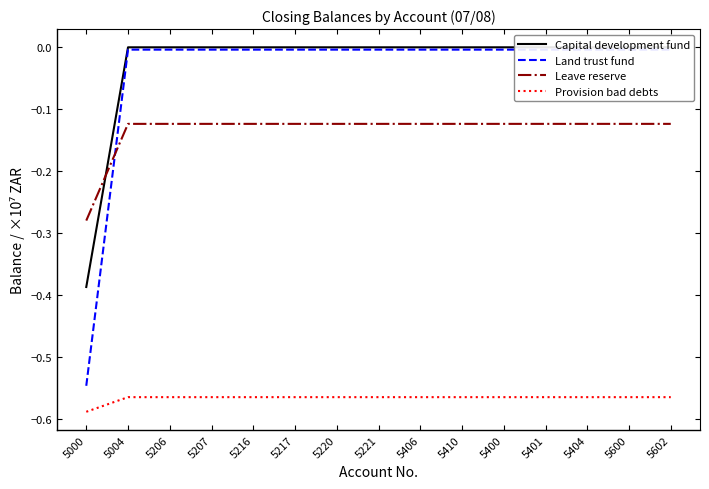

What are all the series names shown in the legend?

Capital development fund, Land trust fund, Leave reserve, Provision bad debts